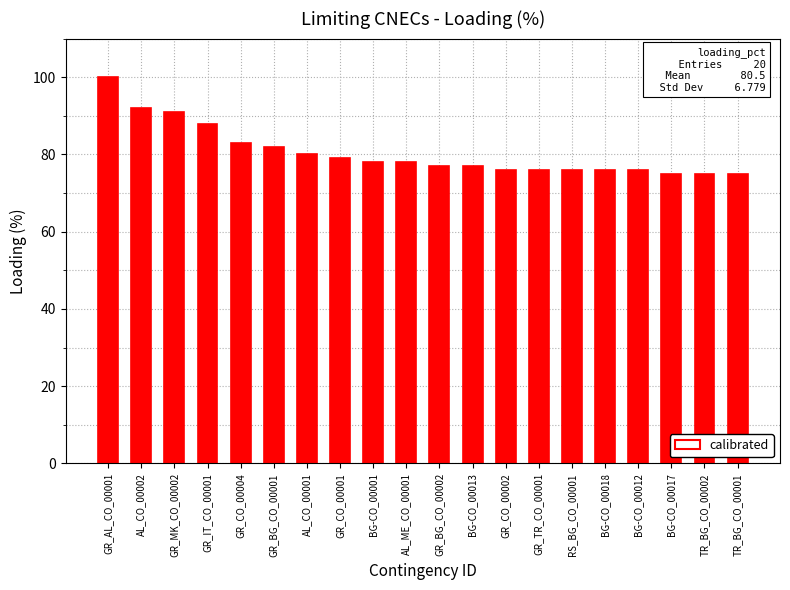

What is the sum of the values at GR_TR_CO_00001 and BG-CO_00013?

153